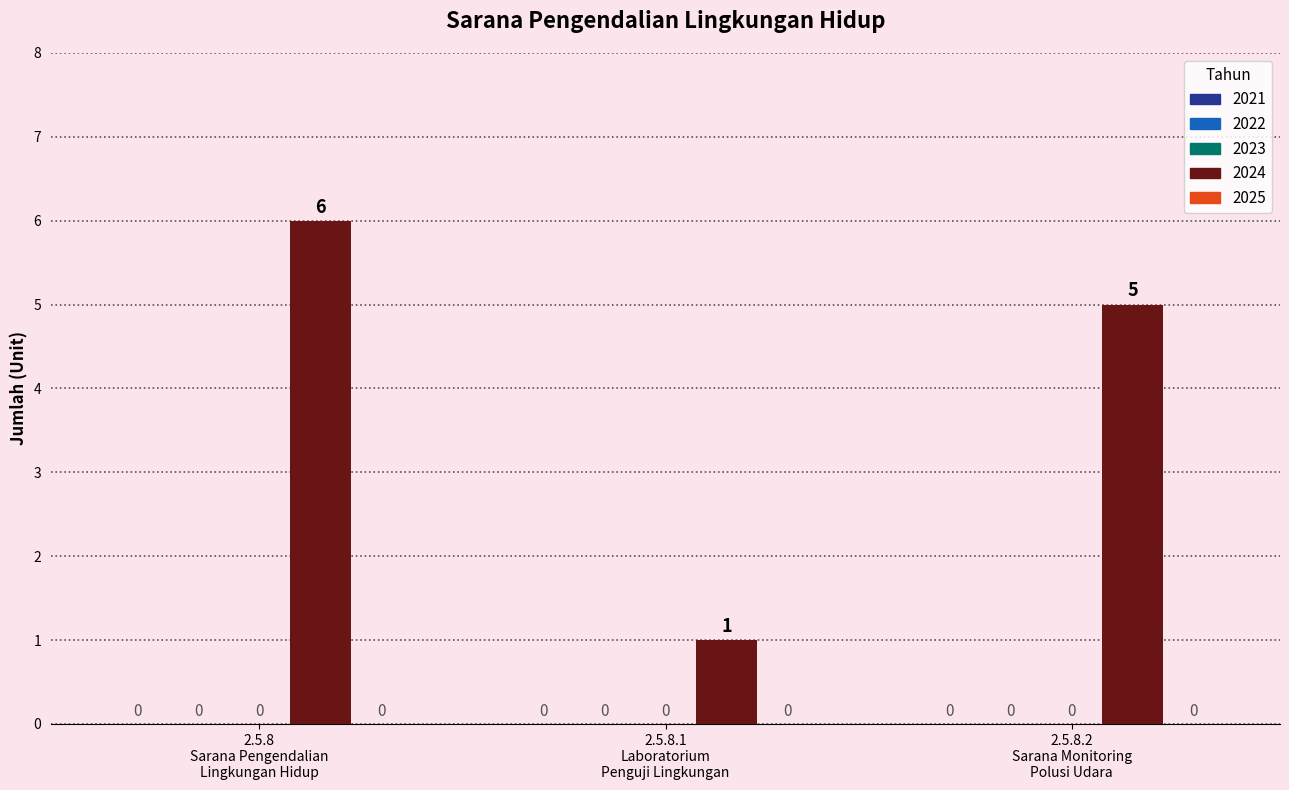

What is the label of the 3rd bar from the left?

Sarana Monitoring Polusi Udara